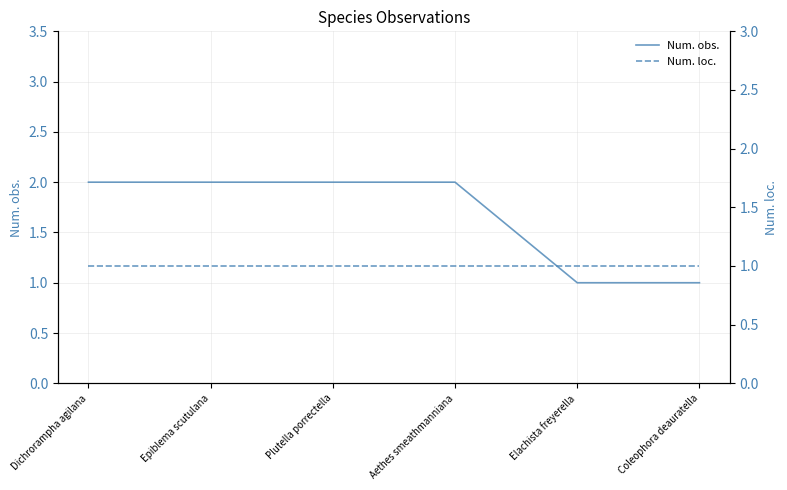

What is the label of the 5th point from the left?

Elachista freyerella